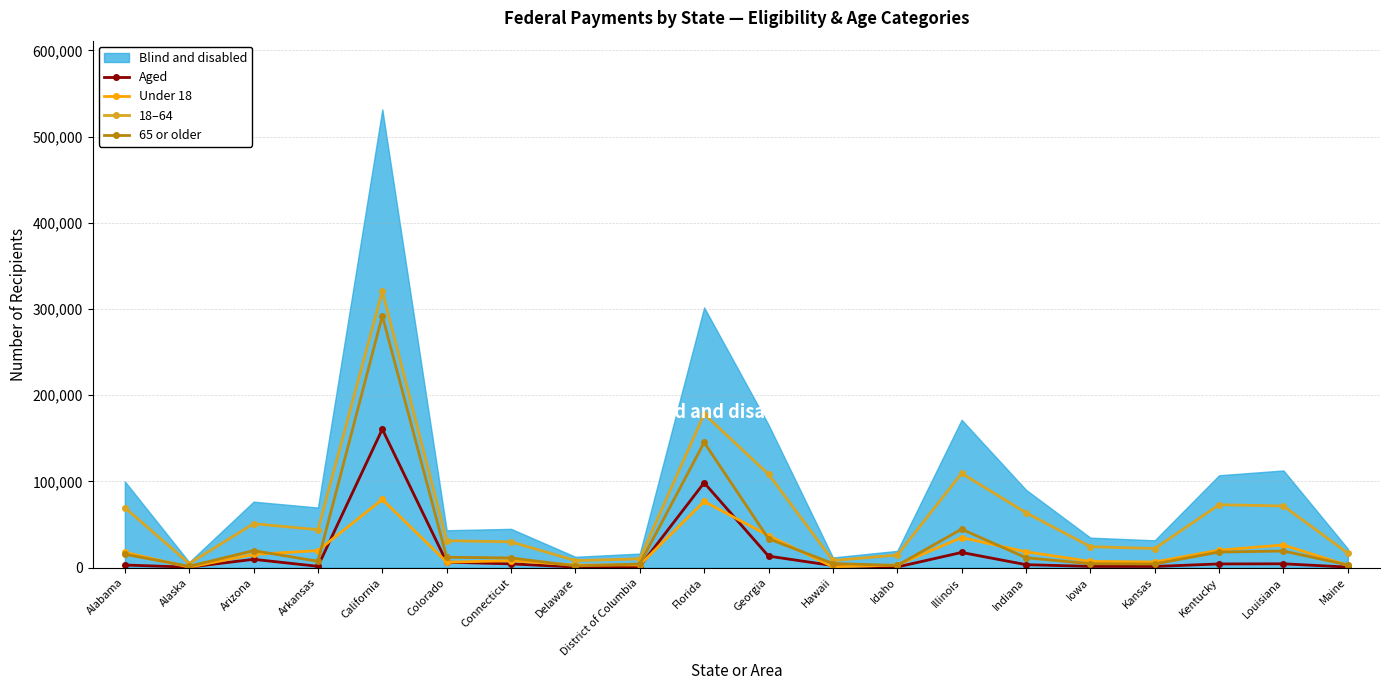

The value of Aged at Alaska is 679. True or false?

True